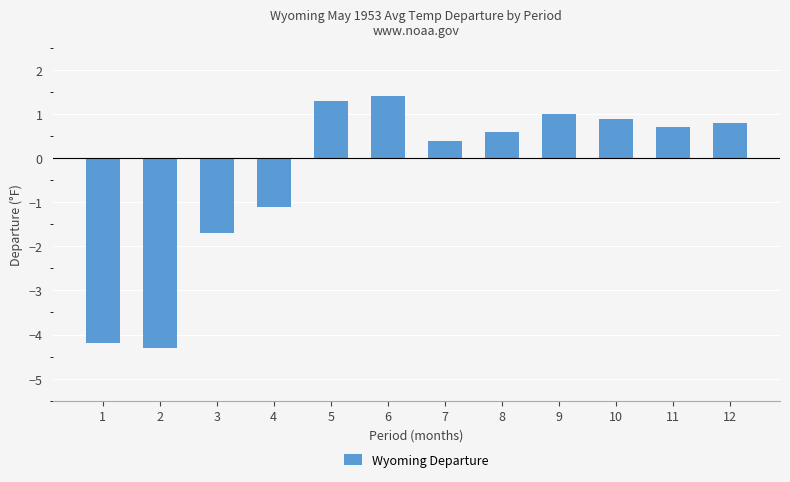

What is the difference between the maximum and minimum values?

5.7